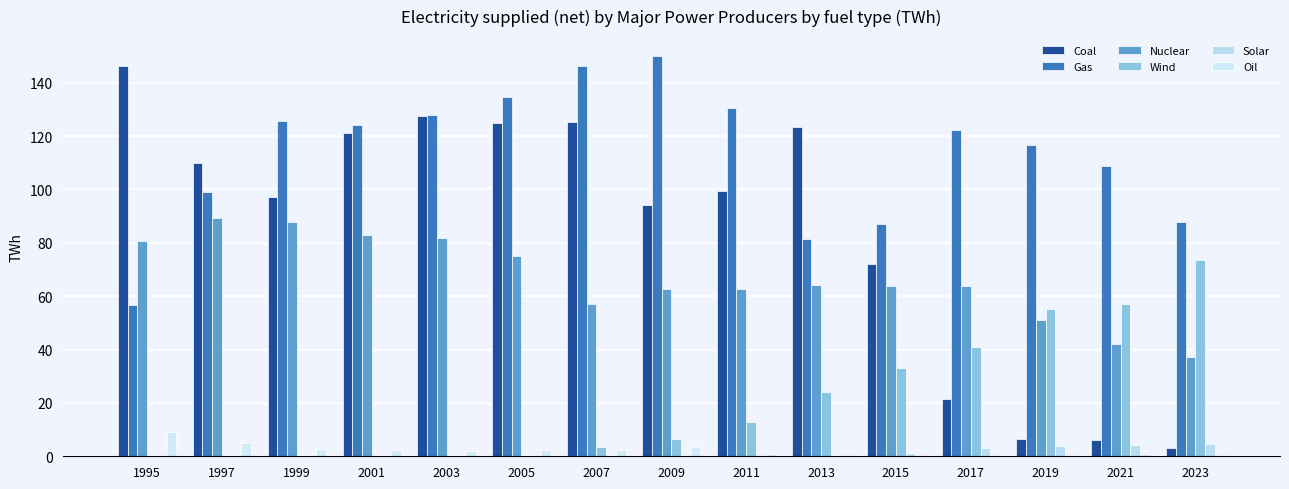

Which has a higher value, 1997 or 2017?

1997